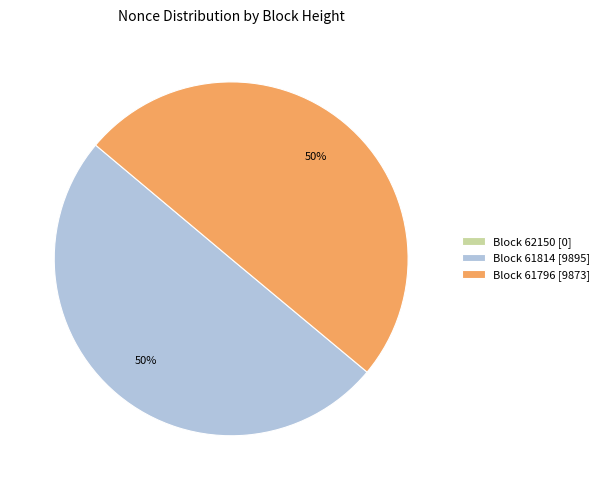

To the nearest percent, what portion does Block 61796 [9873] represent?

50%